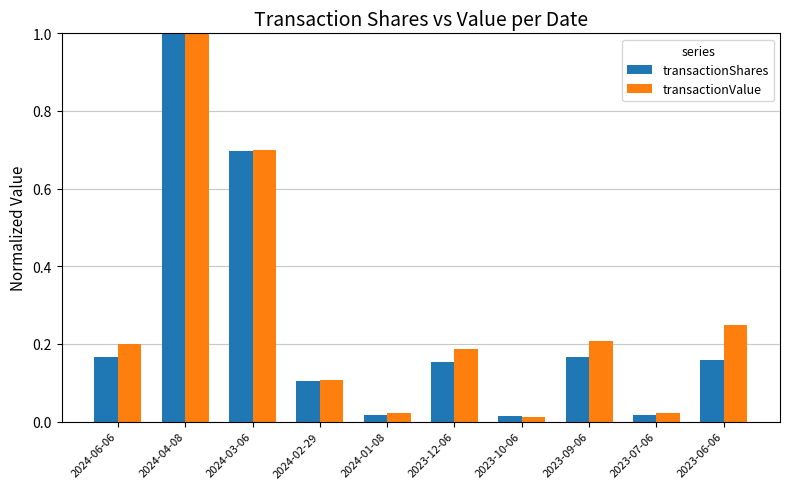

Rank the series at 2023-06-06 from lowest to highest value.

transactionShares, transactionValue